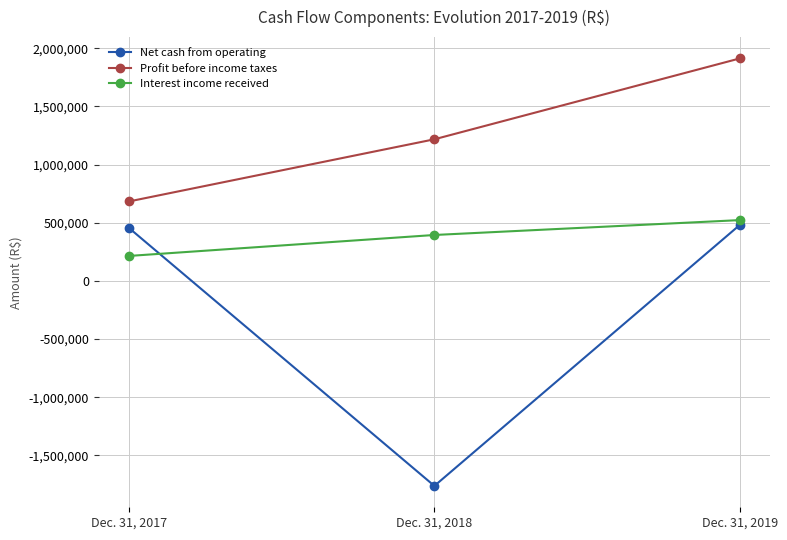

Which series changed the most between Dec. 31, 2018 and Dec. 31, 2019?

Net cash from operating